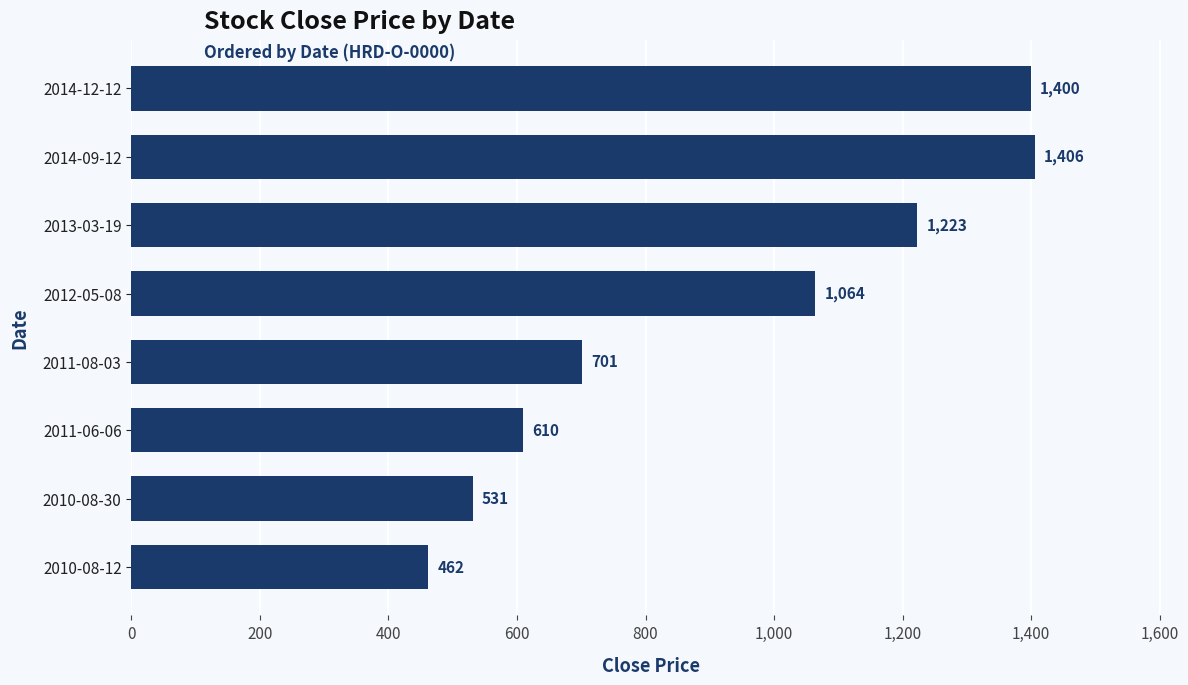

Are the bars grouped side by side (vs. stacked)?

No